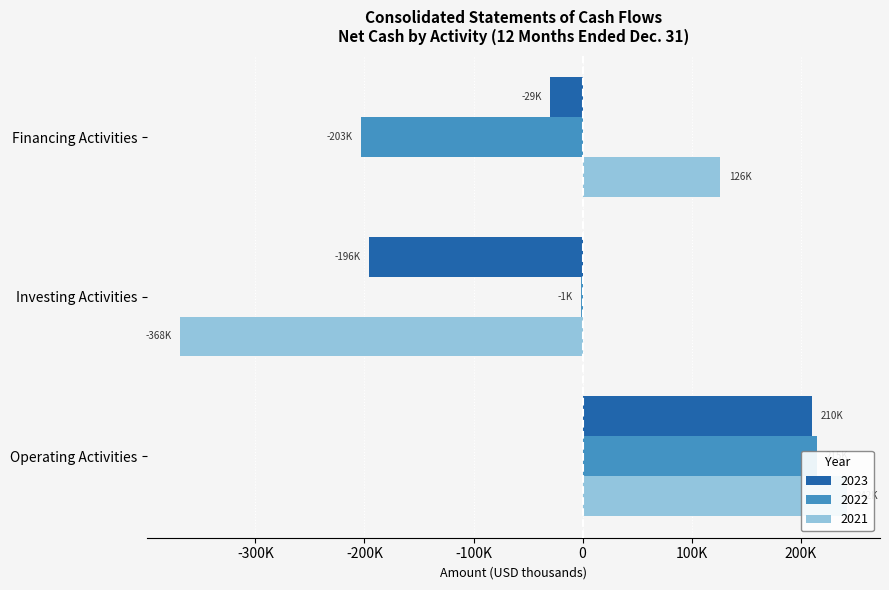

What is the average value of the 2021 series?

-118